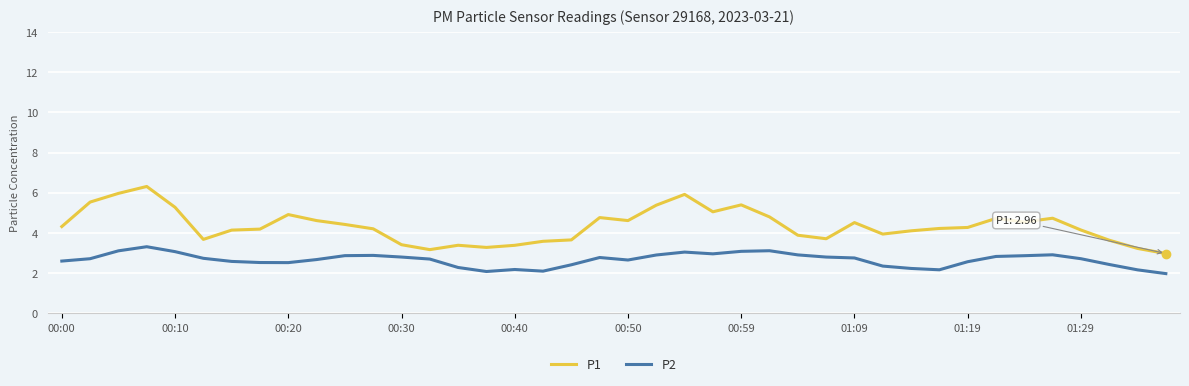

True or false: P2 and P1 cross at least once.

False